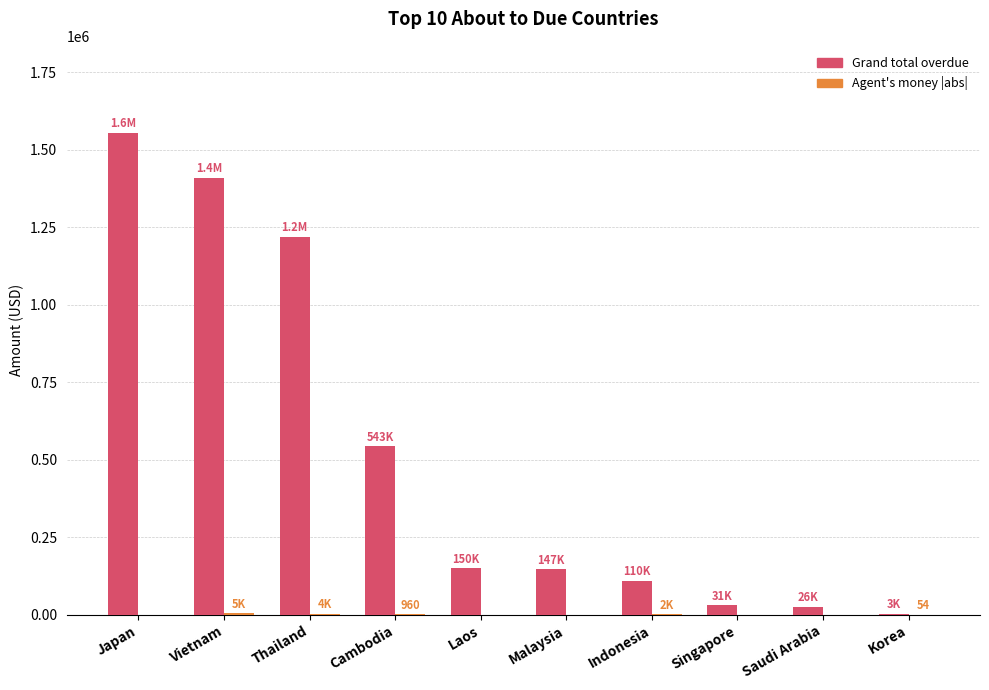

At which category does the chart reach its peak across all series?

Japan